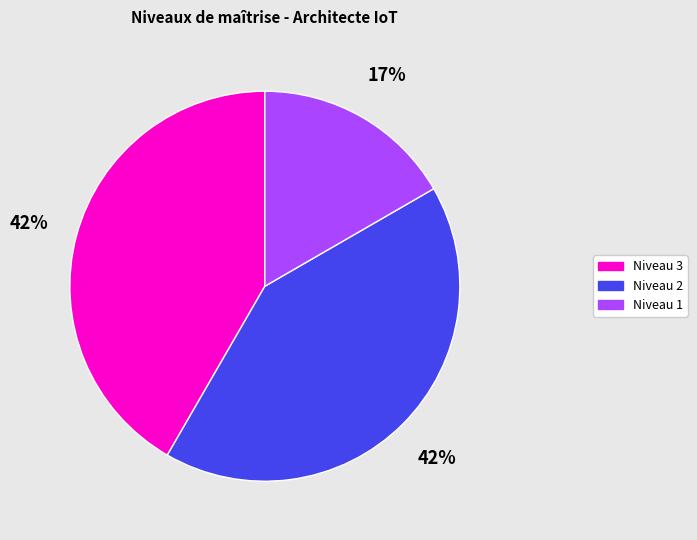

Is there a majority slice in this chart?

No